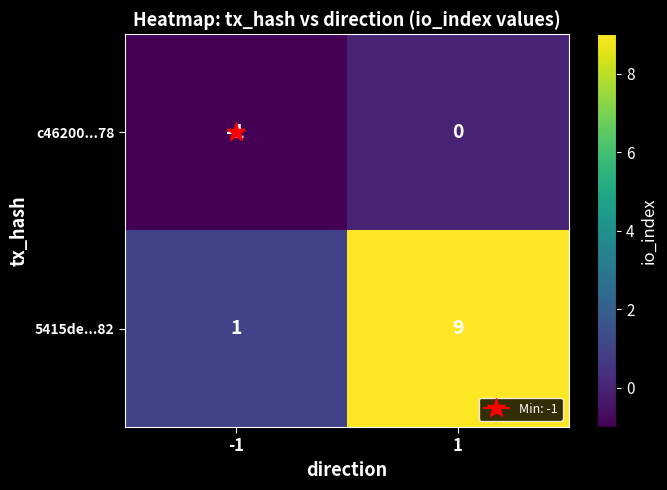

At how many categories does at least one series exceed 4?

1